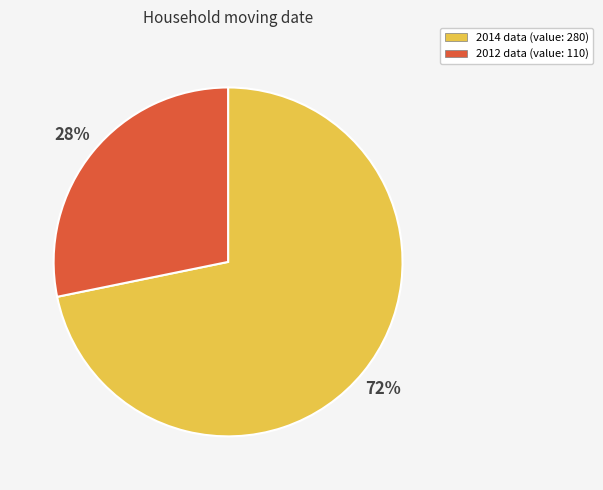

Between 2012 and 2014, which is larger?

2014